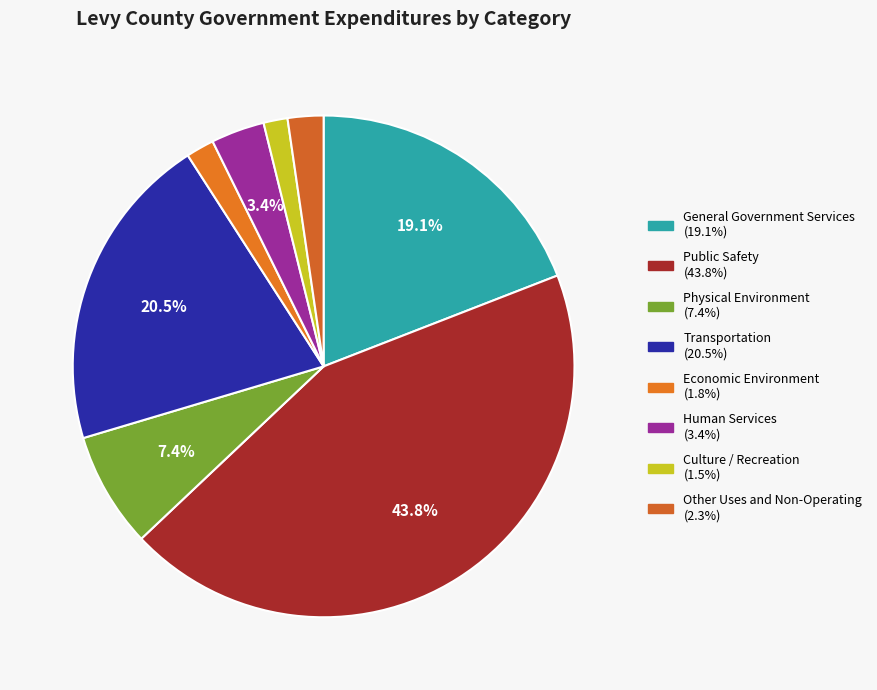

How many slices are in this pie chart?

8